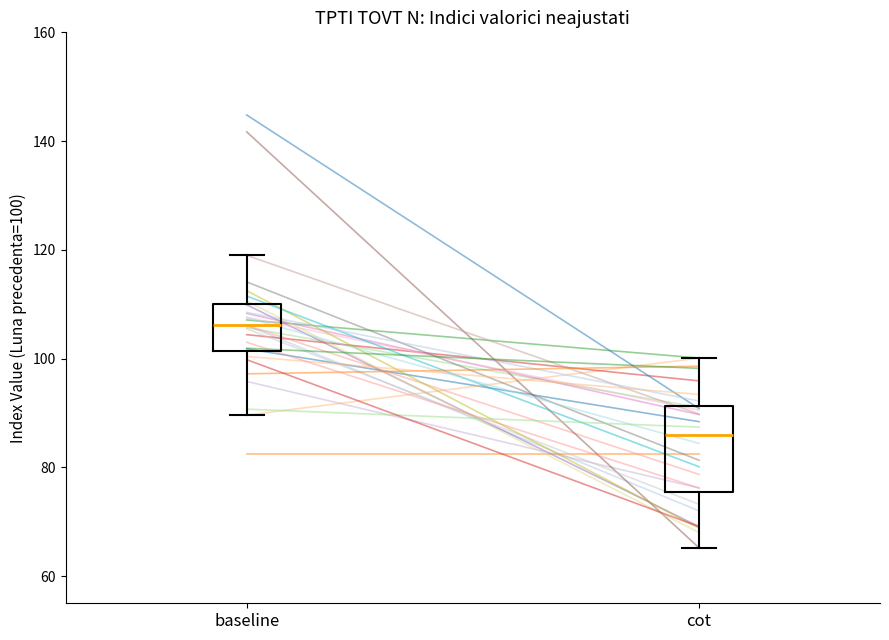

Reading left to right, read every box against the y-axis: the position of its median line, the range the box covers, and the ends of its whiskers. The values are not printed on the chart, so give them approximately, as read against the axis.

baseline: median 106, box 102 to 110, whiskers 90 to 120
cot: median 86, box 76 to 92, whiskers 66 to 100